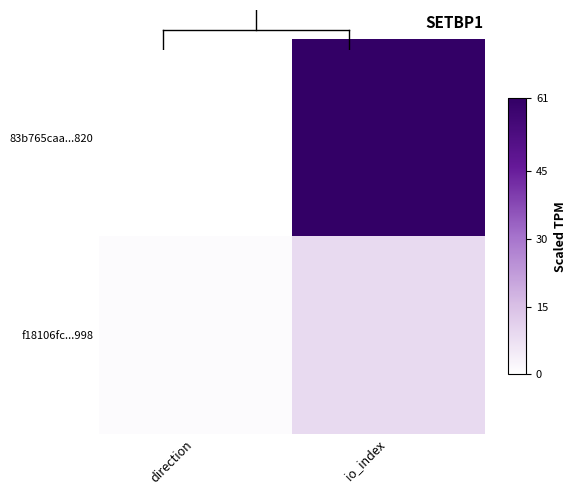

What is the greatest value displayed?

61